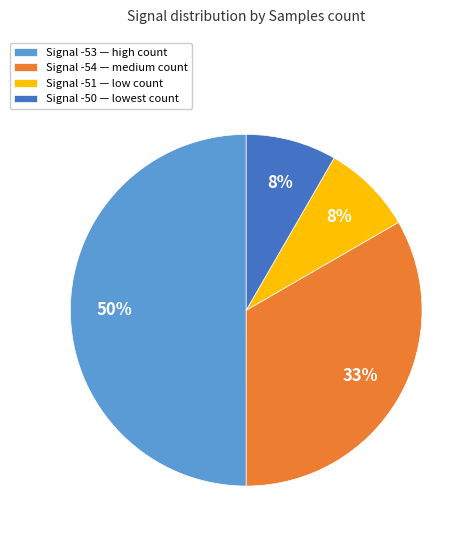

How many segments does this pie chart have?

4